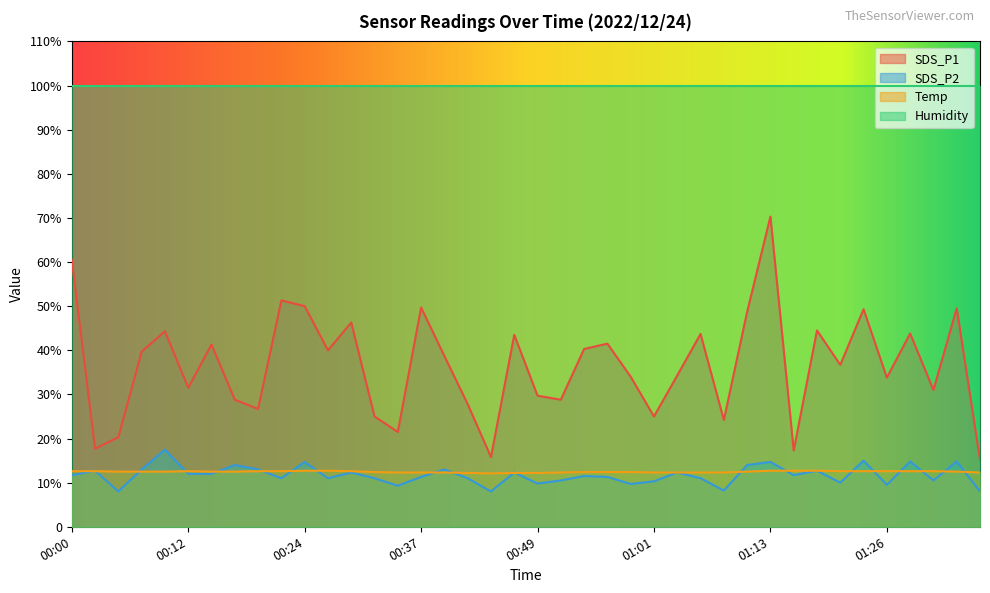

Is it true that SDS_P2 equals 13.0 at 00:20?

True